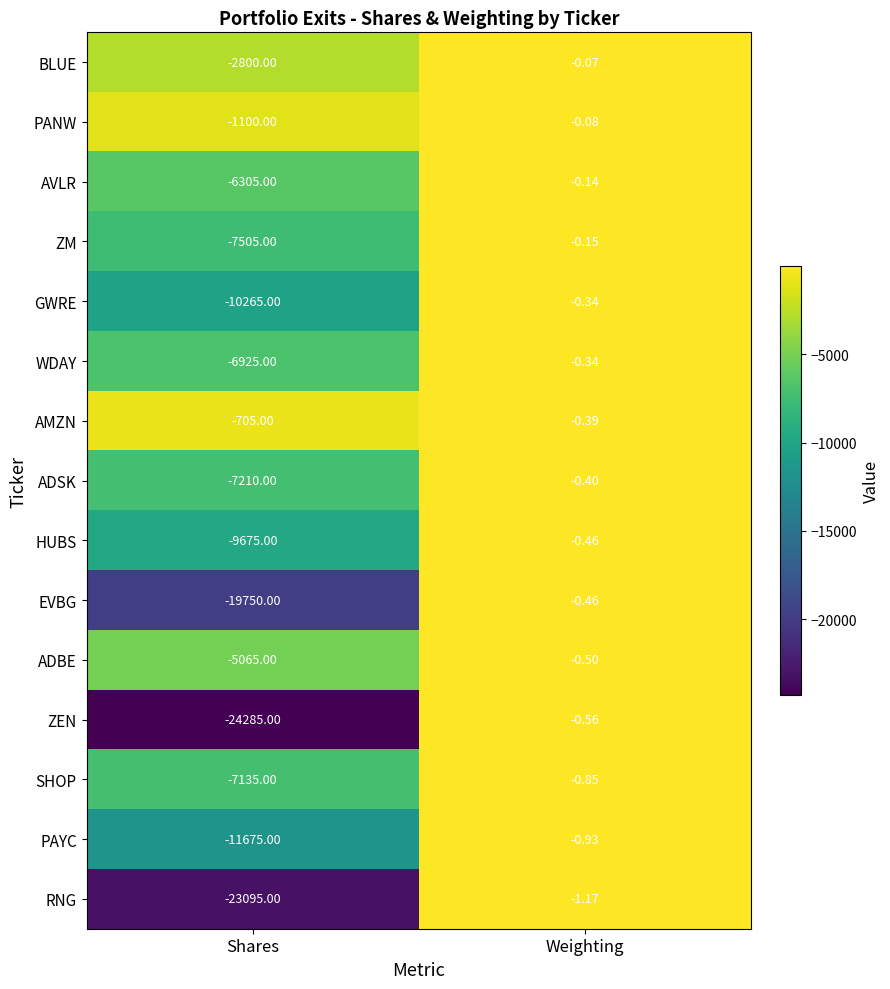

Which label corresponds to the largest value in the chart?

Weighting